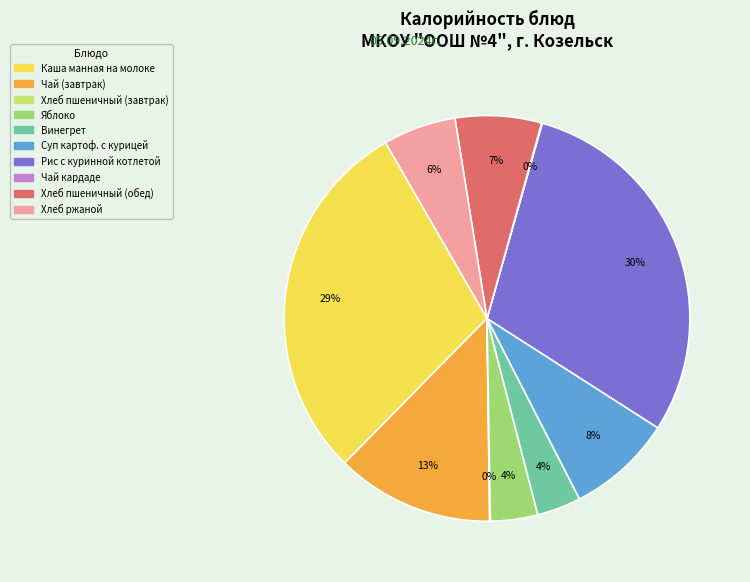

Is there a majority slice in this chart?

No